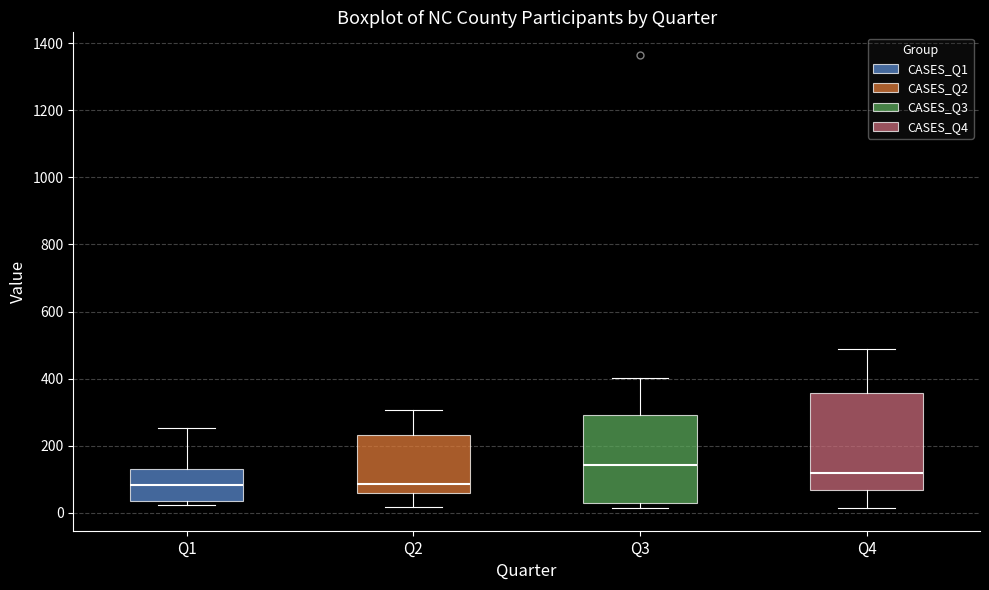

Which box has the highest median line?

Q3